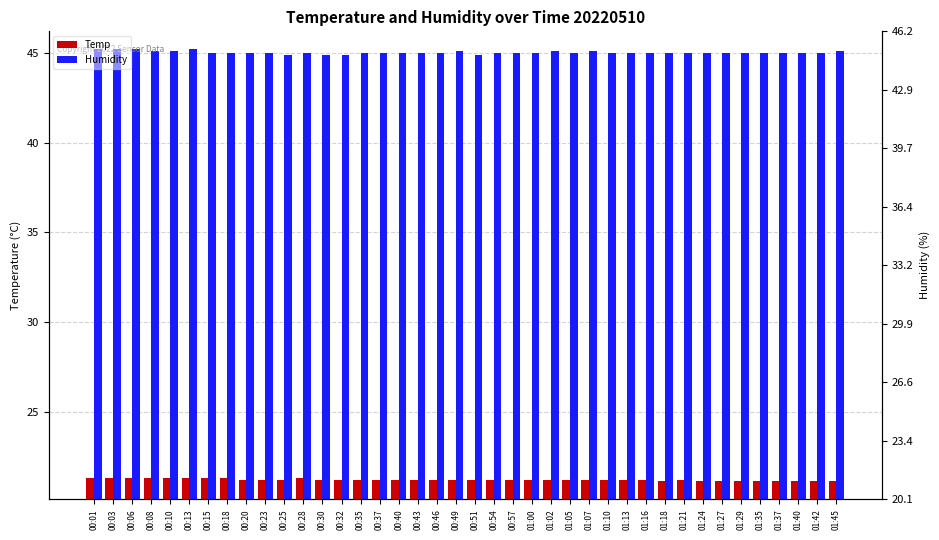

How many distinct data groups are displayed?

2